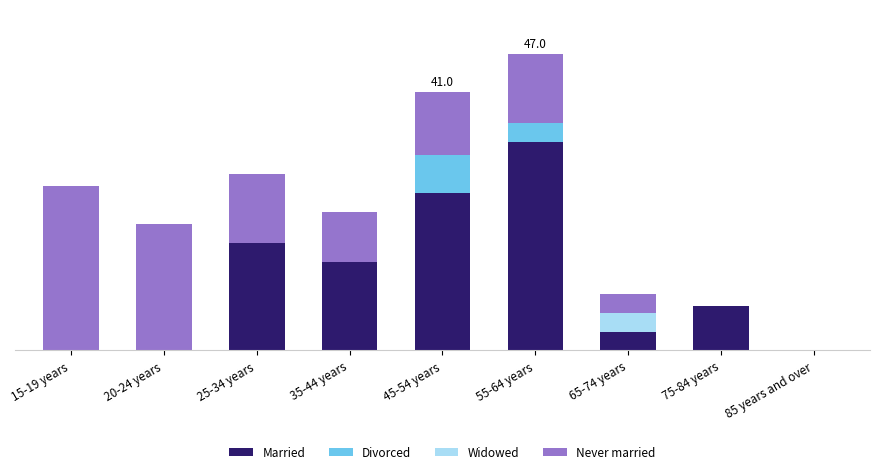

What are all the series names shown in the legend?

Married, Divorced, Widowed, Never married